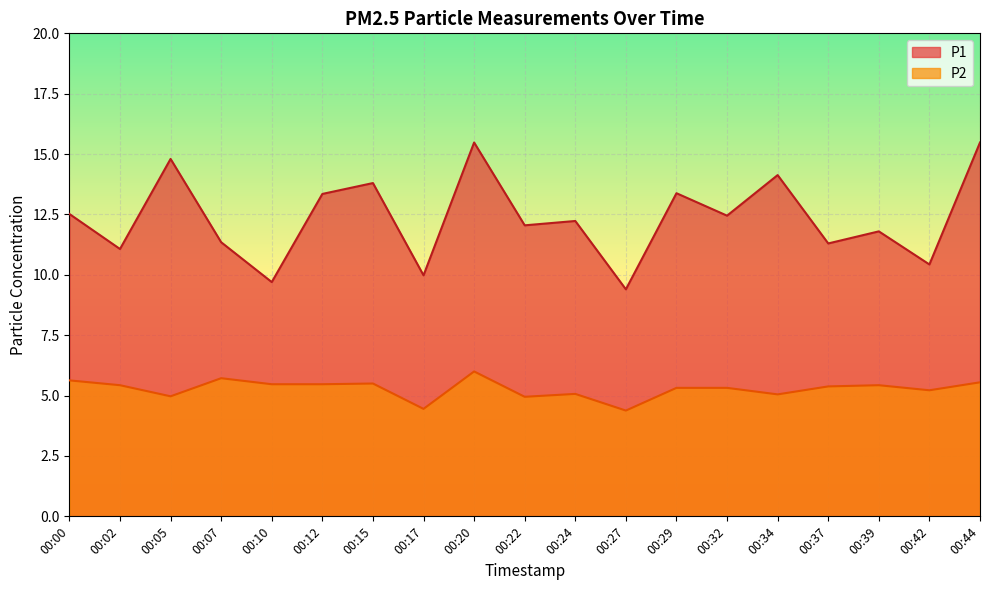

At which category is the sum across all series the highest?

00:20